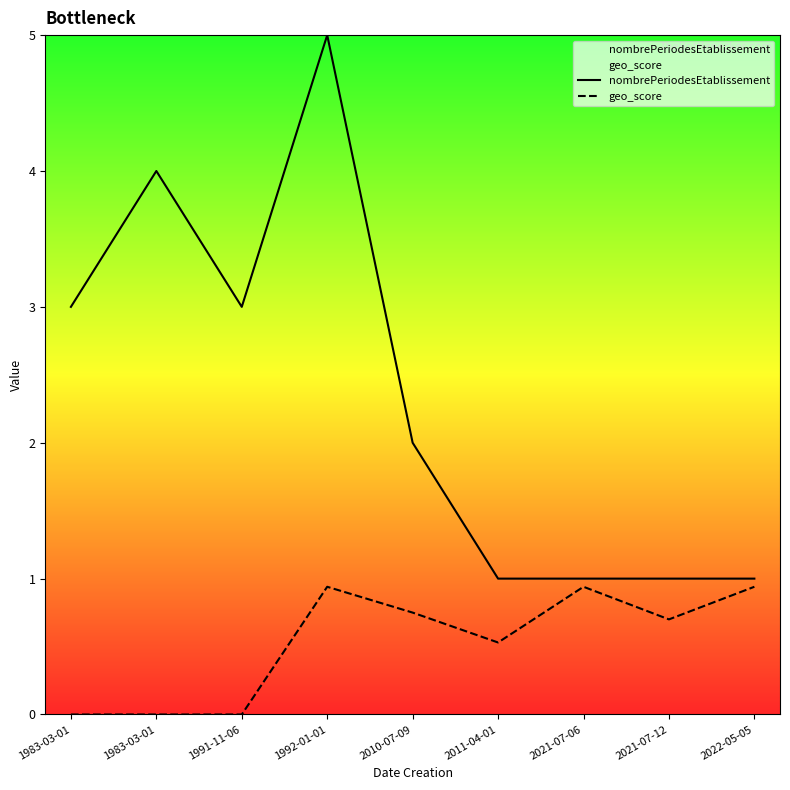

Which label corresponds to the smallest value in the chart?

1983-03-01